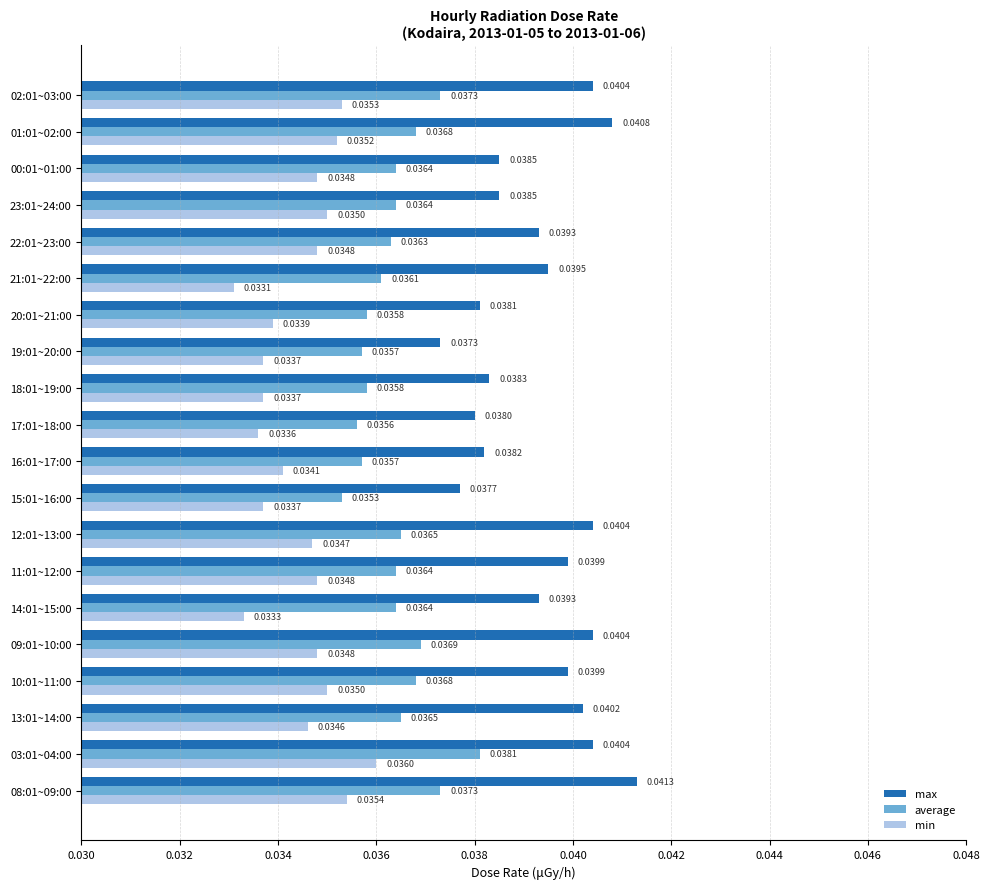

Between 09:01~10:00 and 23:01~24:00, which series saw the biggest shift?

max